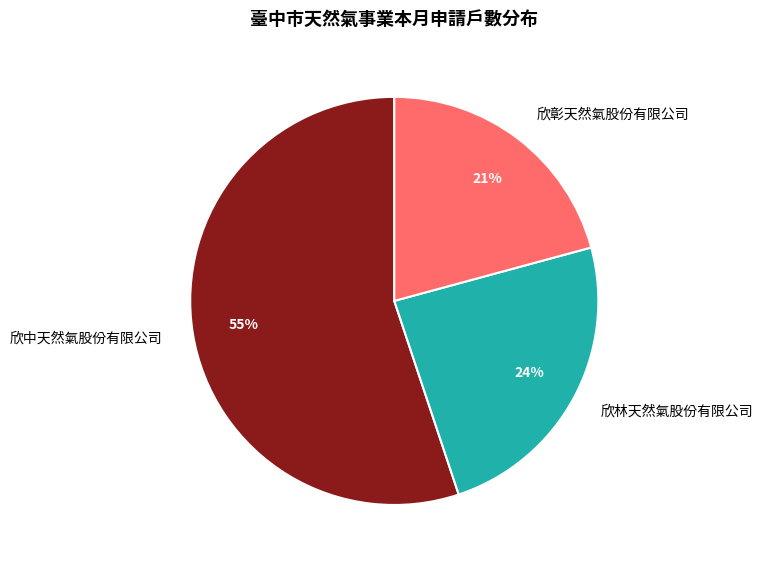

To the nearest percent, what portion does 欣彰天然氣股份有限公司 represent?

21%